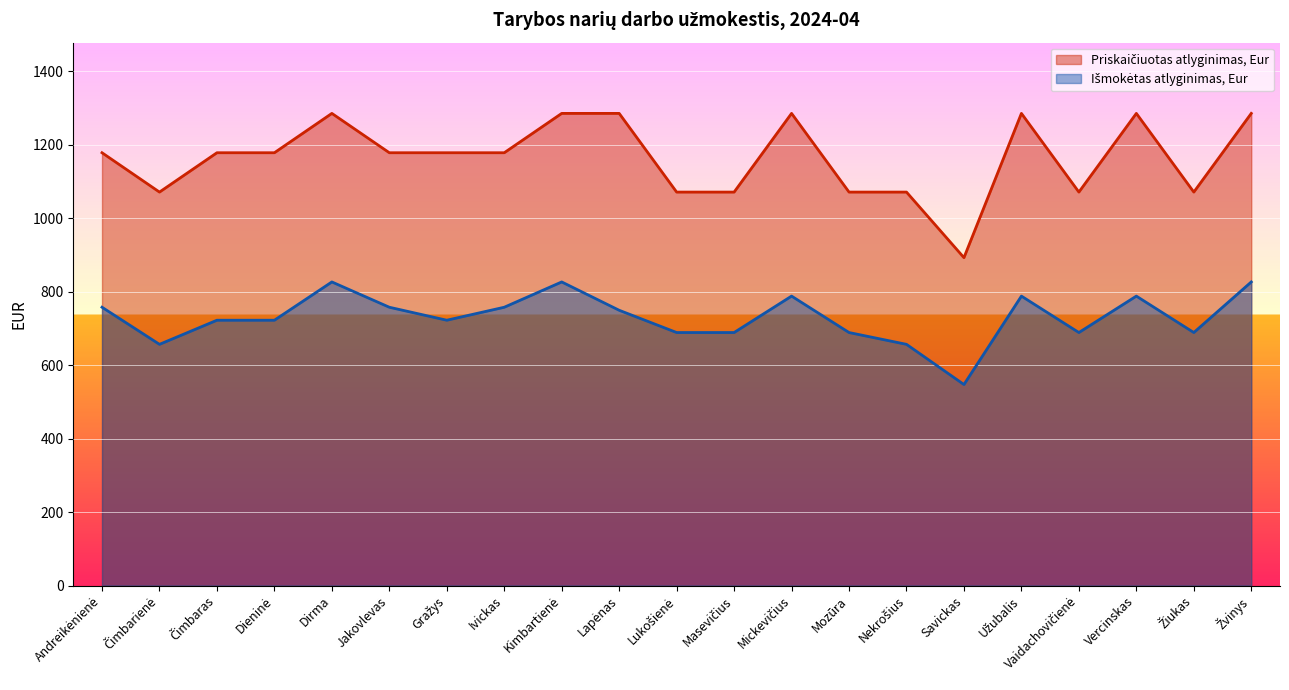

At how many categories does at least one series exceed 845?

21